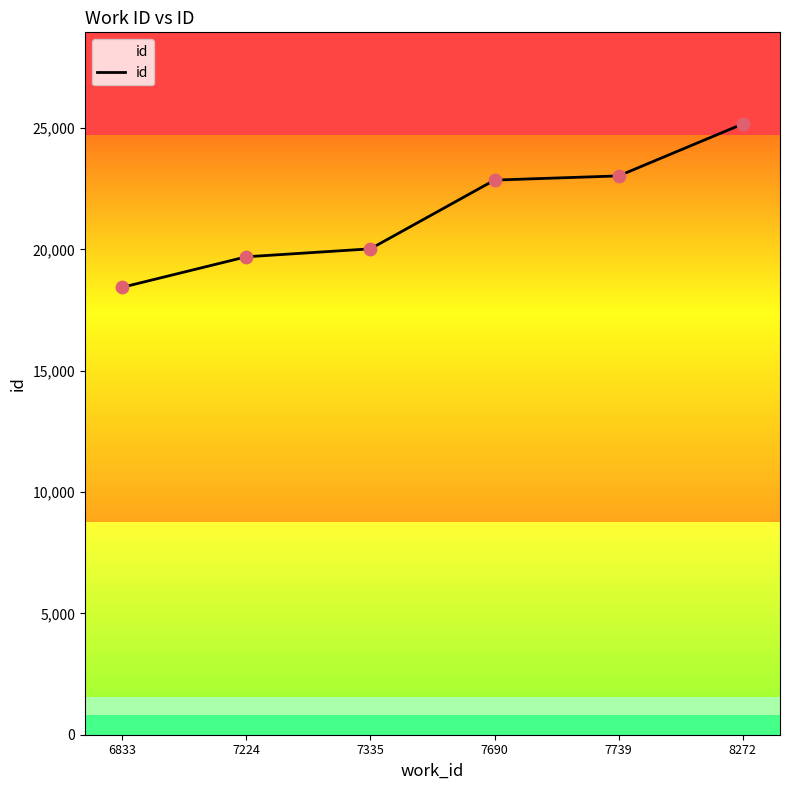

Which has a higher value, 8272 or 7224?

8272